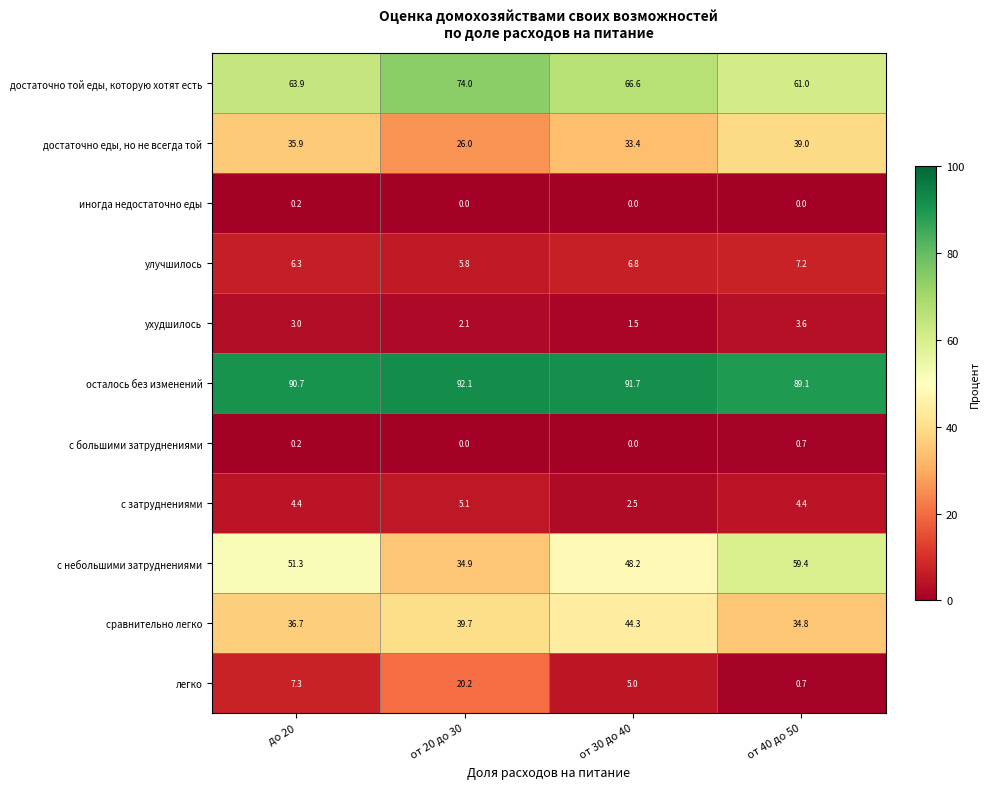

What is the difference between the second highest and second lowest values in the с небольшими затруднениями series?

3.1